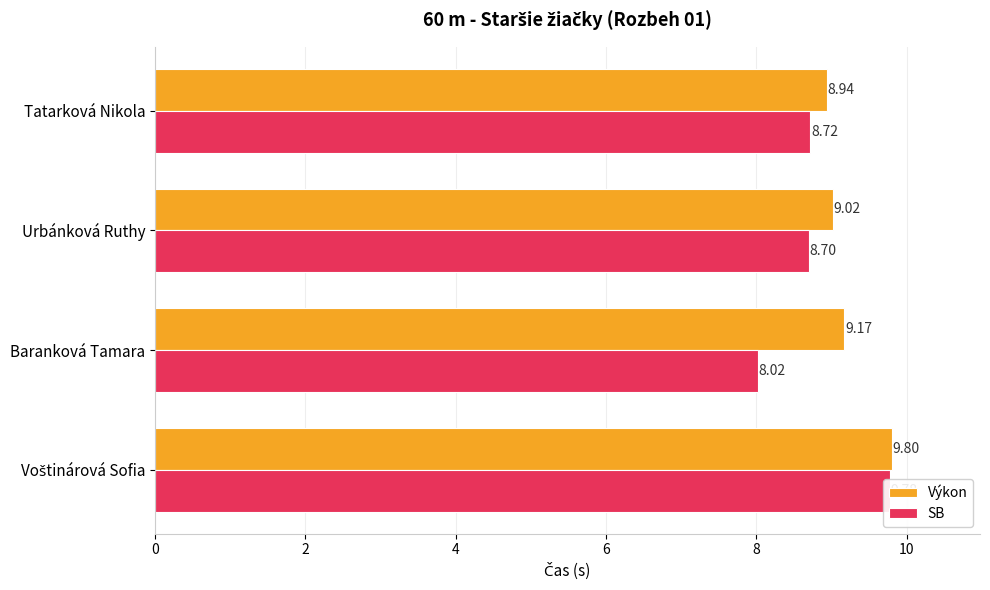

Reading left to right, transcribe all the data shown in this chart.

Výkon: 8.9	9.0	9.2	9.8
SB: 8.7	8.7	8.0	9.8